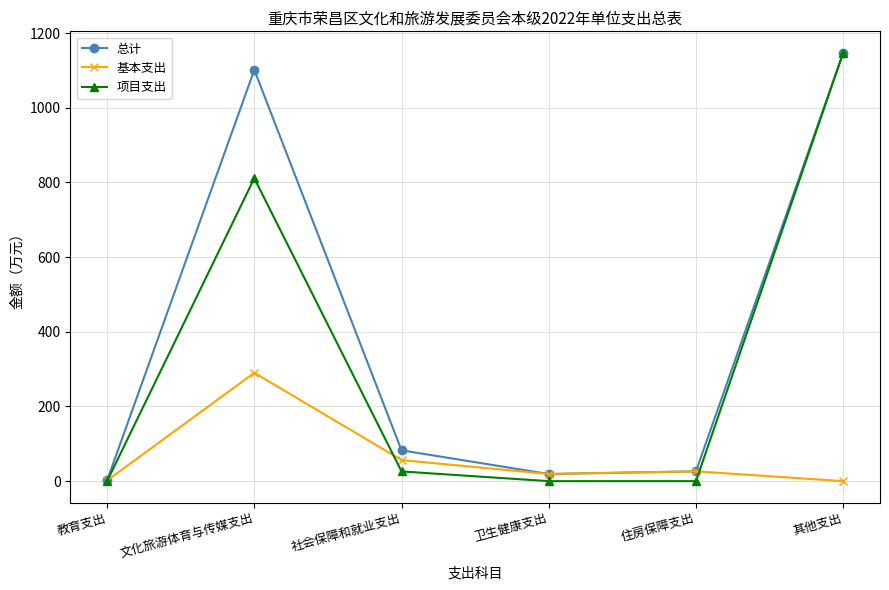

Where is the first local maximum for 项目支出?

文化旅游体育与传媒支出